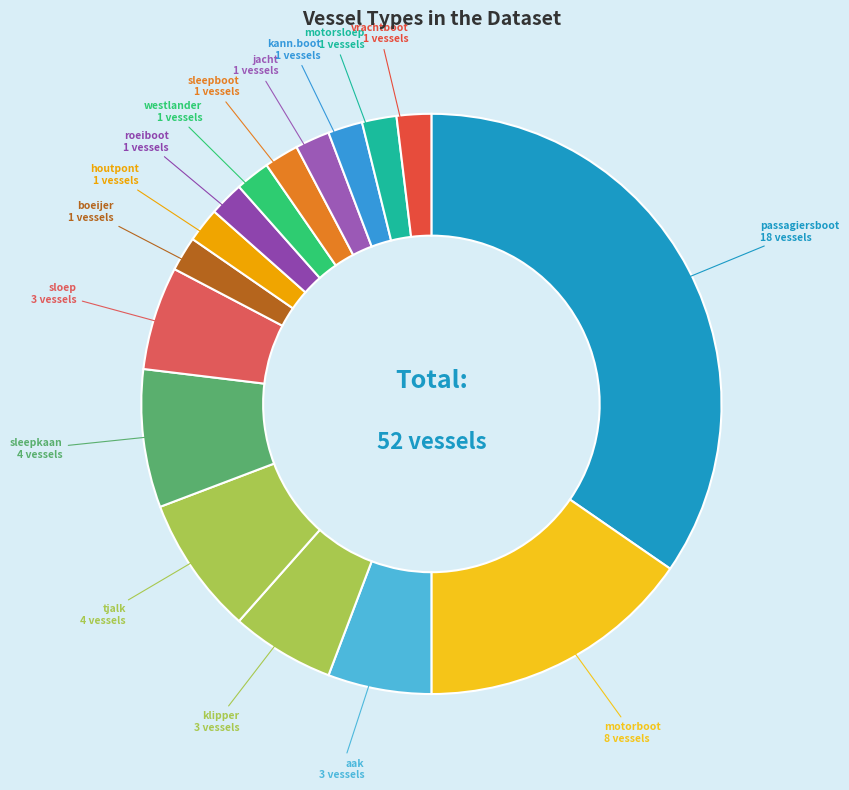

Is it true that motorsloep is 17% of the pie?

False